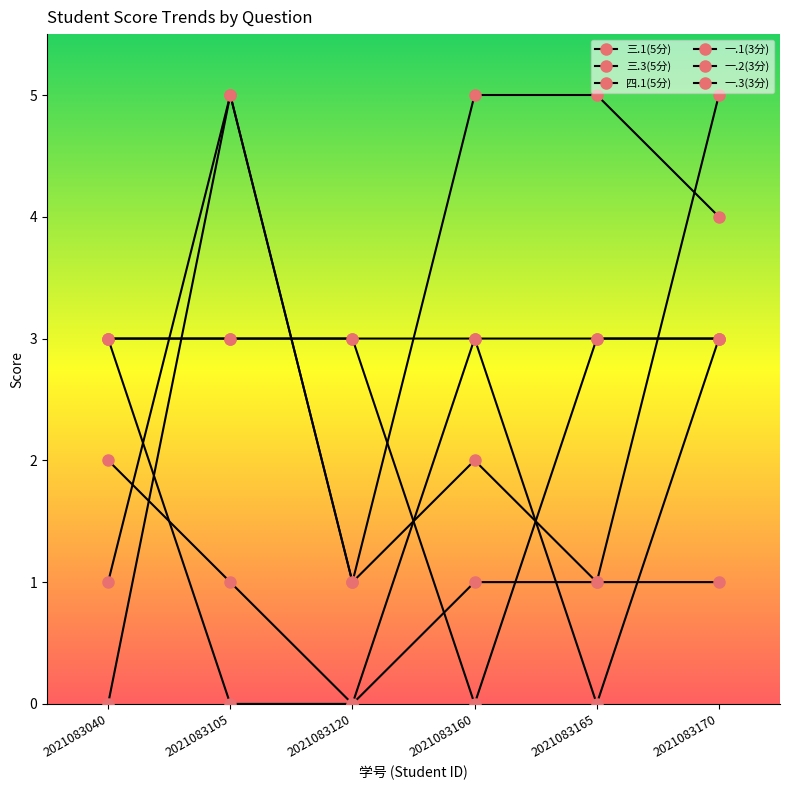

At 2021083170, list the series in order from smallest to largest.

四.1(5分), 一.1(3分), 一.2(3分), 一.3(3分), 三.1(5分), 三.3(5分)